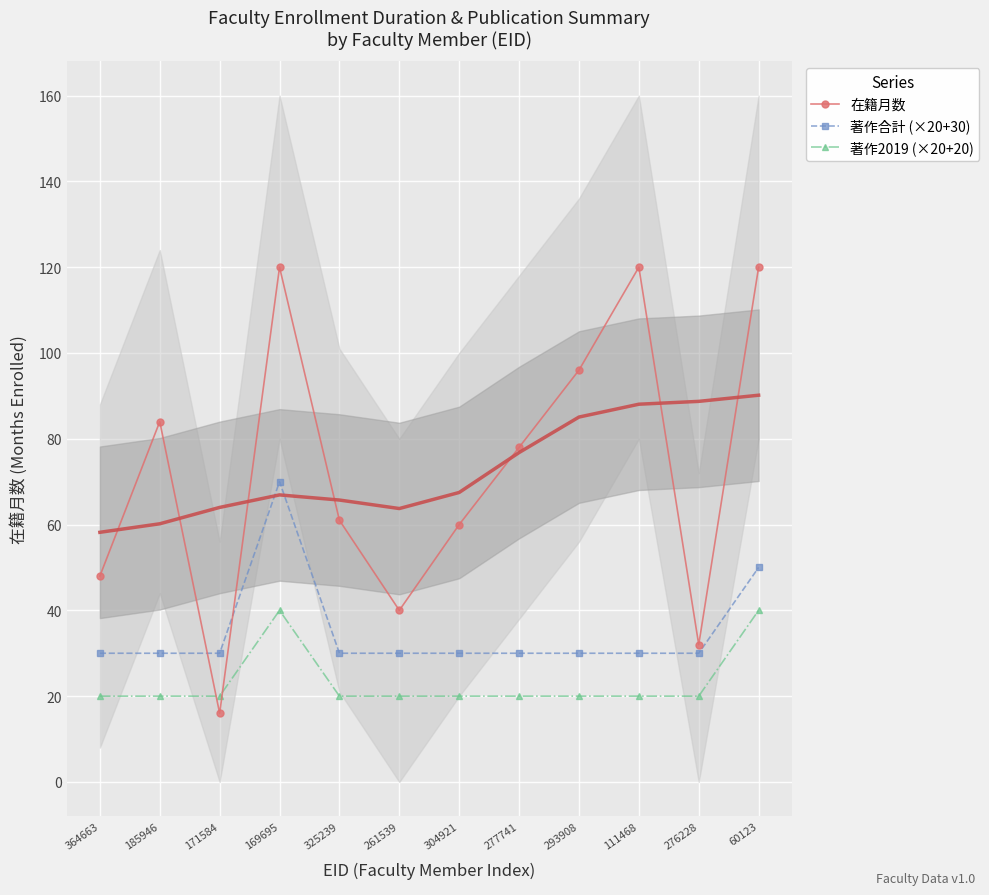

What is the smallest value displayed?

16